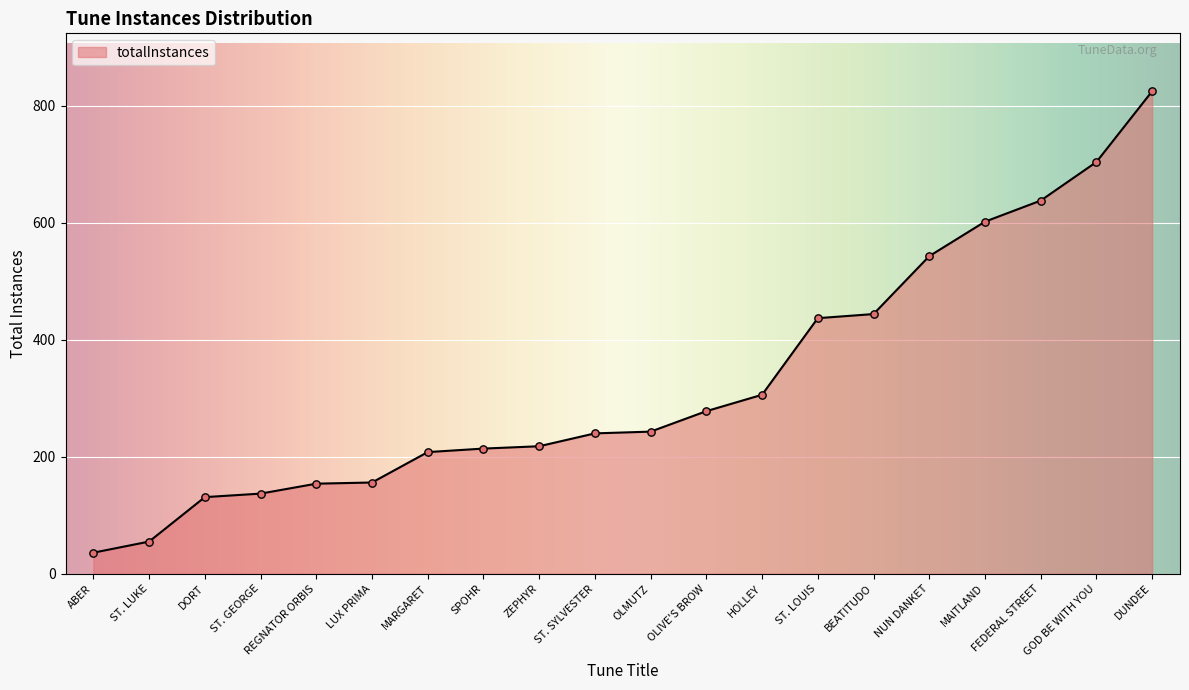

Between NUN DANKET and ST. LUKE, which is larger?

NUN DANKET